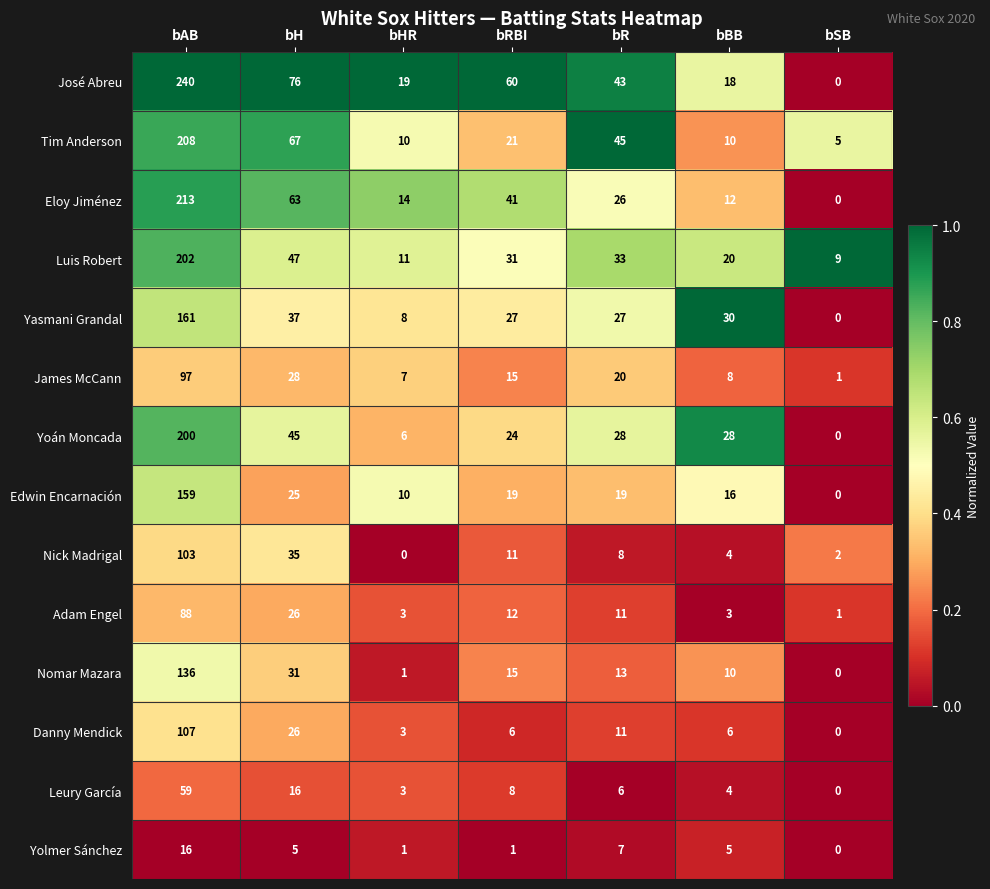

What is the difference between the maximum and minimum values in the Yoán Moncada series?

200